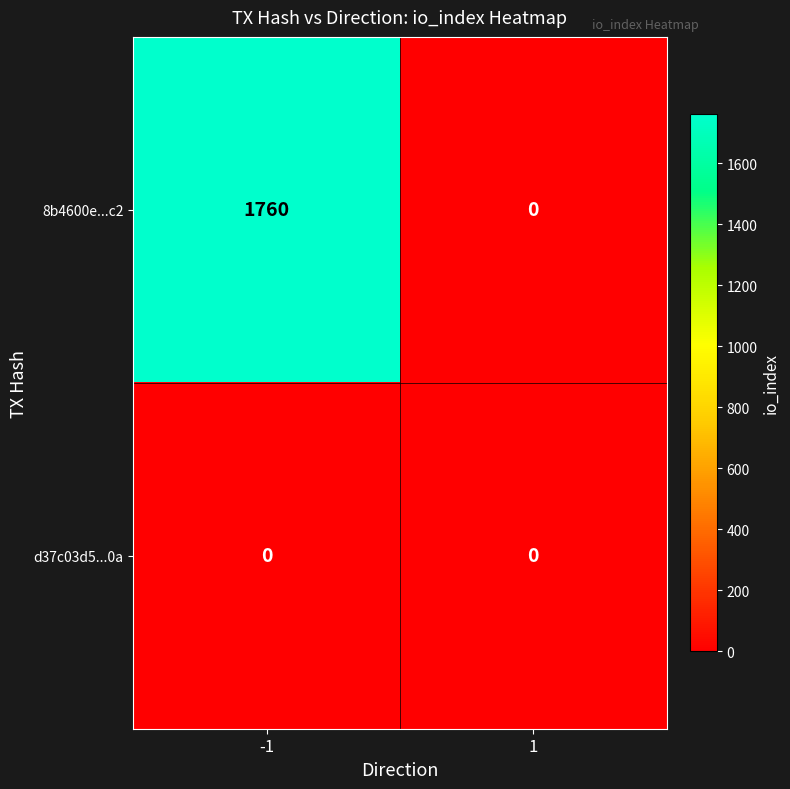

What is the average value of the 8b4600e...c2 series?

880